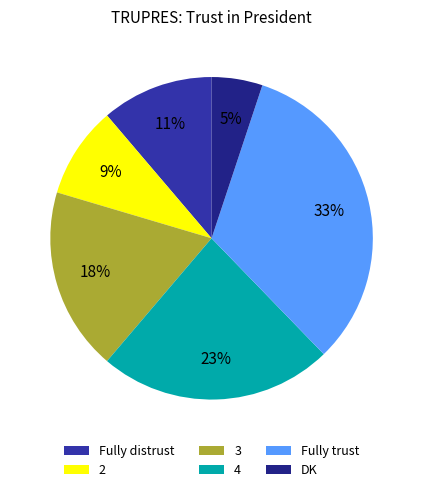

How many segments does this pie chart have?

6